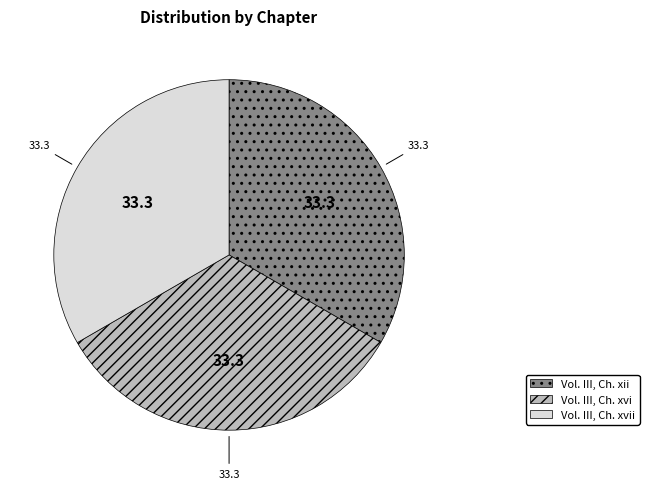

True or false: Vol. III, Ch. xii accounts for 33% of the total.

True